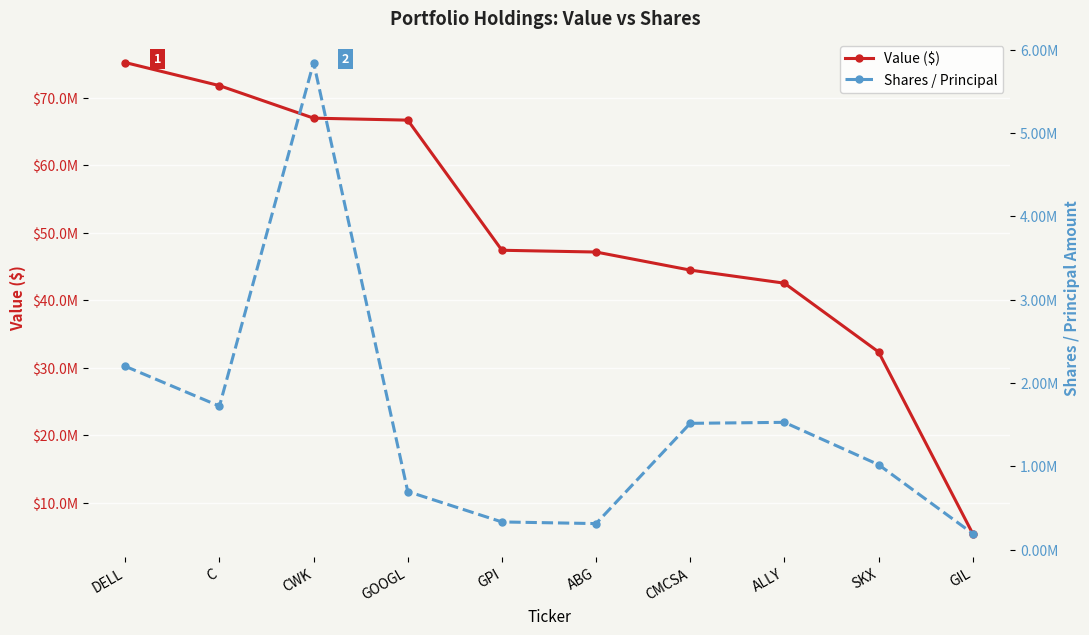

What position from the left is CMCSA?

7